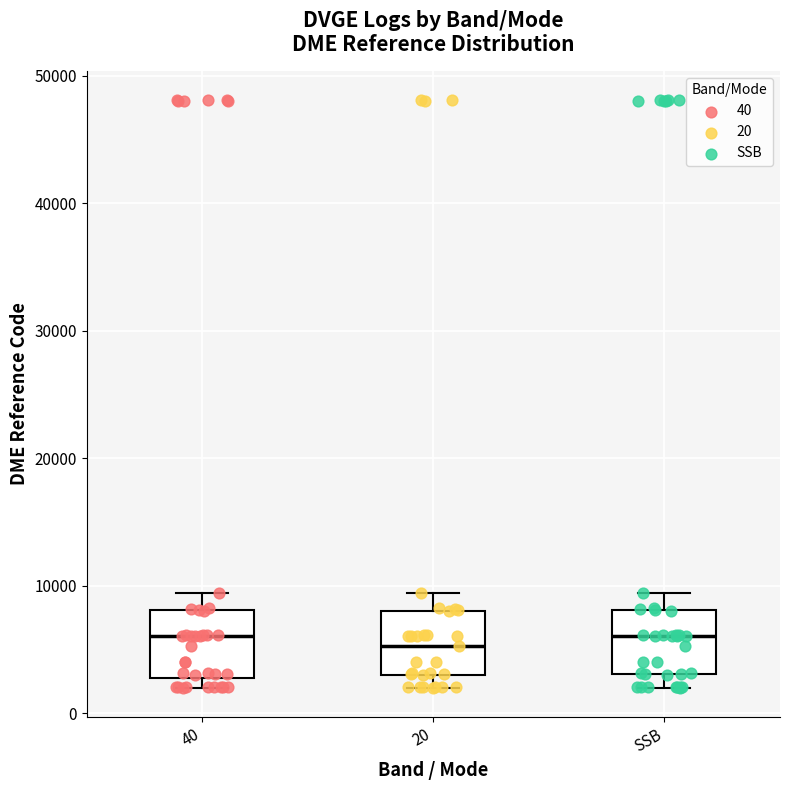

Reading left to right, transcribe this box plot: for each box, give where its median line is, the range the box spans, and where its two whiskers end, as read against the y-axis. The values are not printed on the chart, so give them approximately, as read against the axis.

40: median 6000, box 3000 to 8000, whiskers 2000 to 9000
20: median 5000, box 3000 to 8000, whiskers 2000 to 9000
SSB: median 6000, box 3000 to 8000, whiskers 2000 to 9000